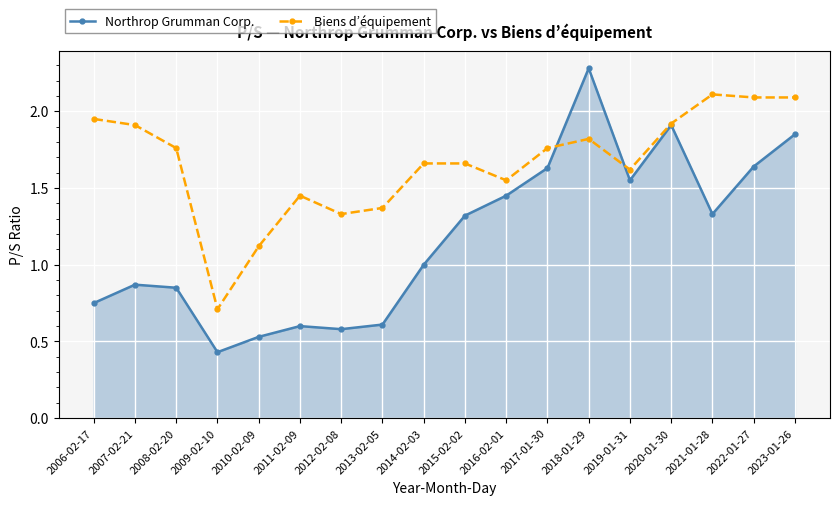

True or false: Northrop Grumman Corp. has a value of 4.1 at 2018-01-29.

False